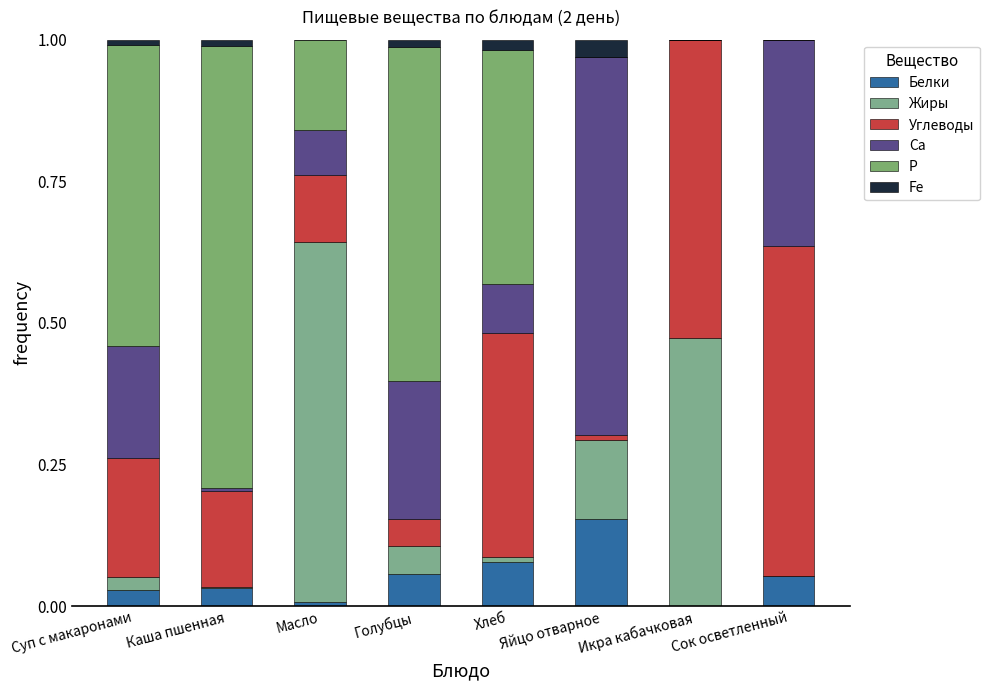

How many data points does each series have?

8